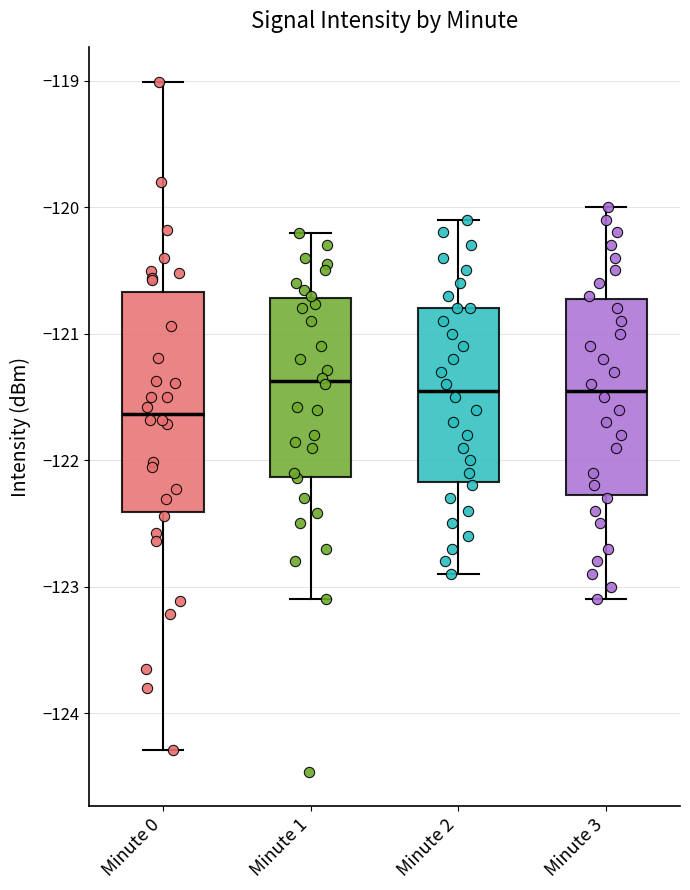

Where does the median line of the box for Minute 3 sit on the y-axis? The values are not printed on the chart, so give them approximately, as read against the axis.

-121.4